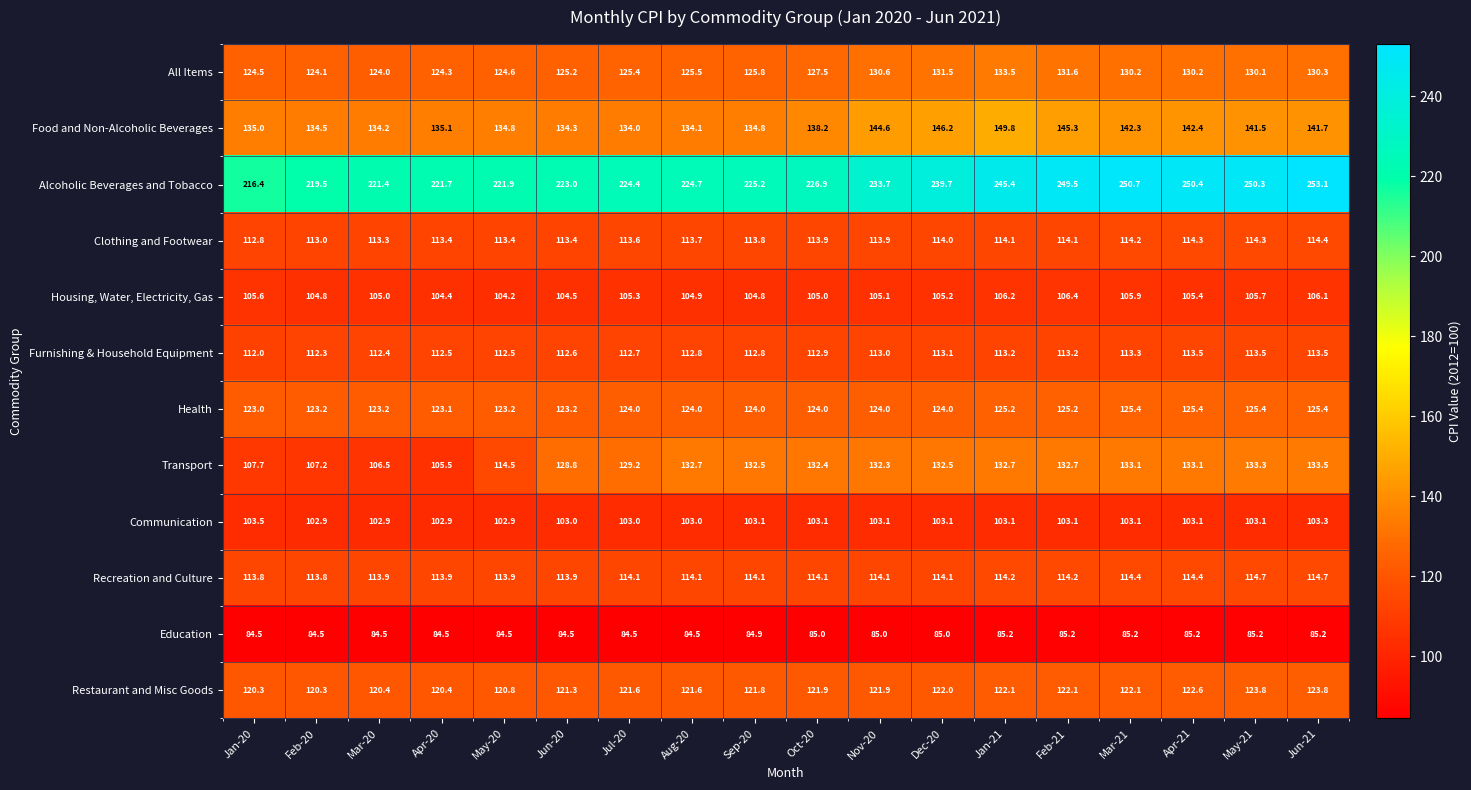

At which label is Alcoholic Beverages and Tobacco closest to 234?

Nov-20